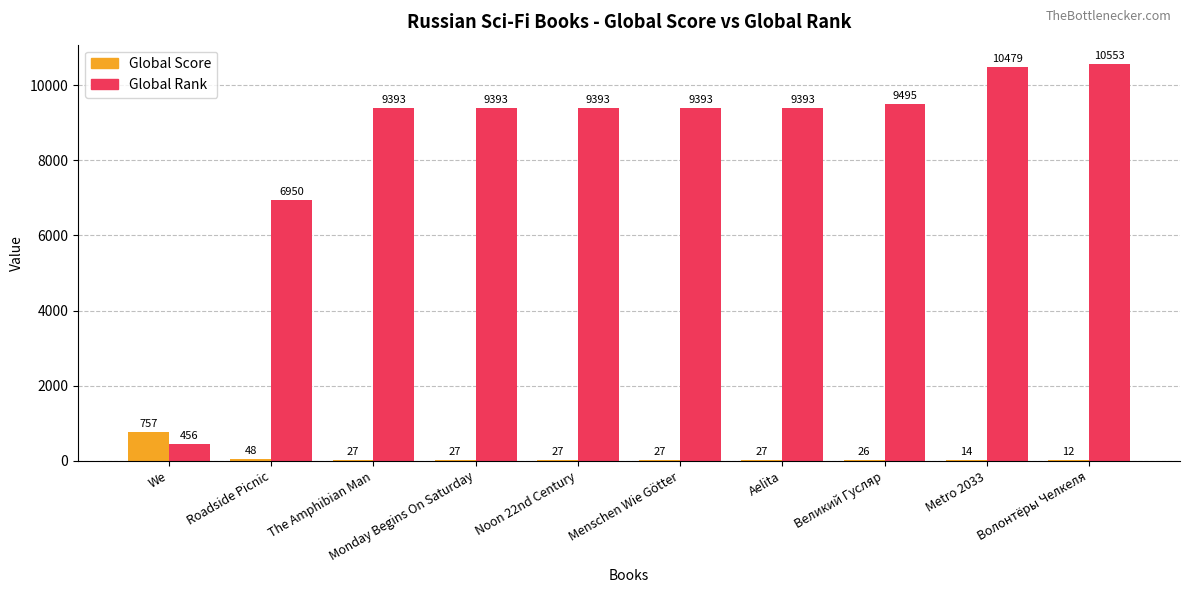

The Global Rank series shows 9393 at Monday Begins On Saturday. True or false?

True